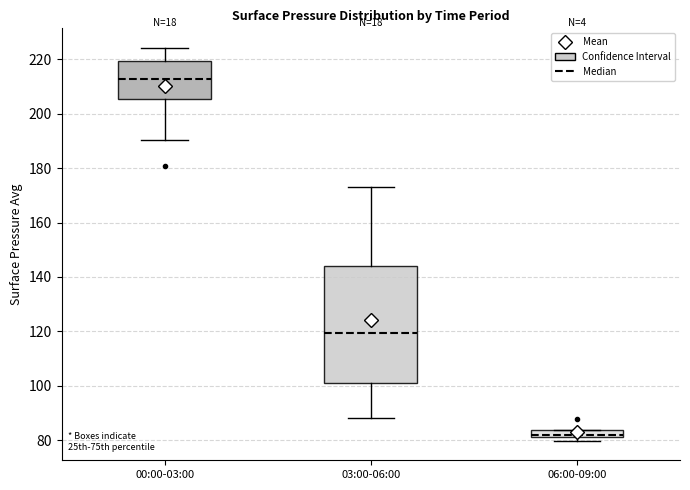

Comparing the boxes themselves (not the whiskers), which one is the tallest?

03:00-06:00